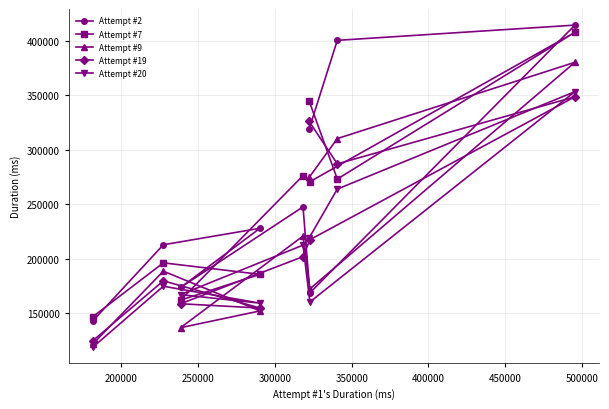

Which series ends up on top after the final intersection of Attempt #9 and Attempt #2?

Attempt #2